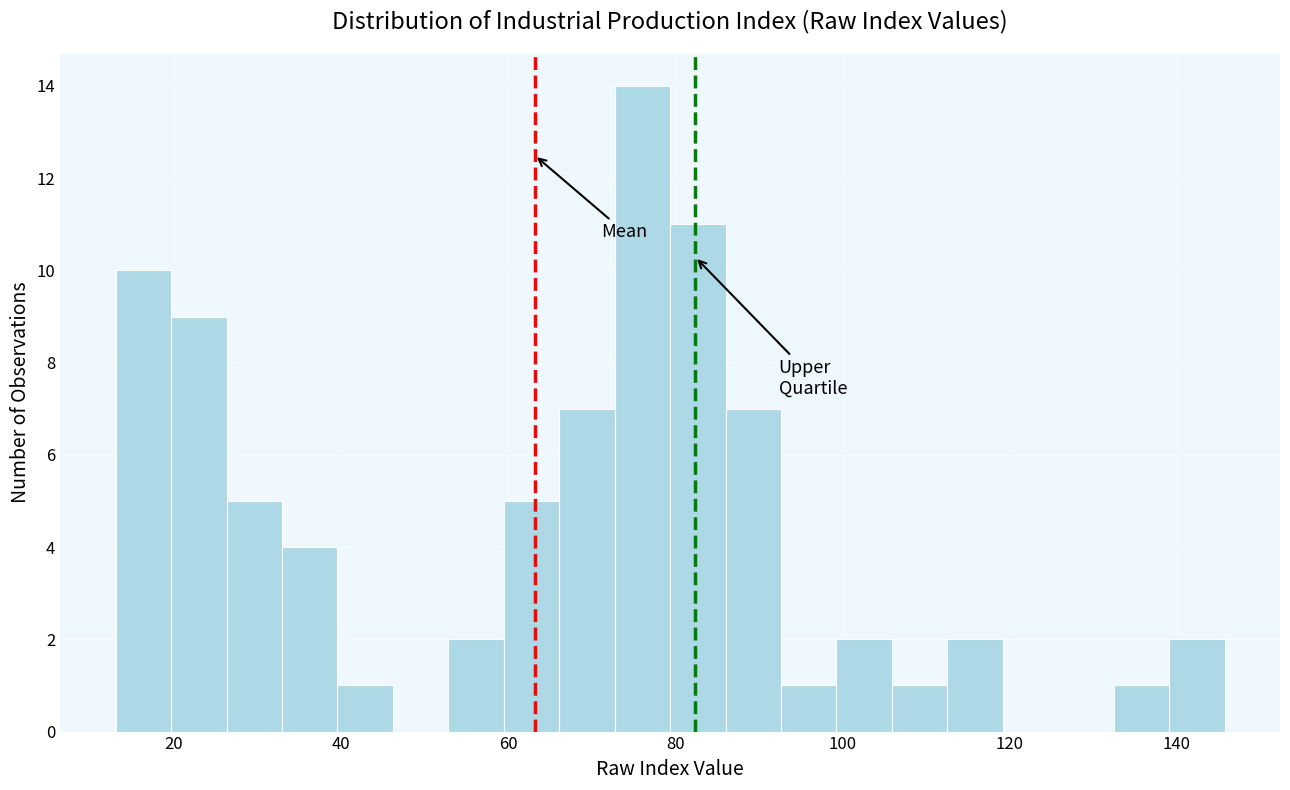

Read against the x-axis, roughly where is the centre of the tallest bar?

76